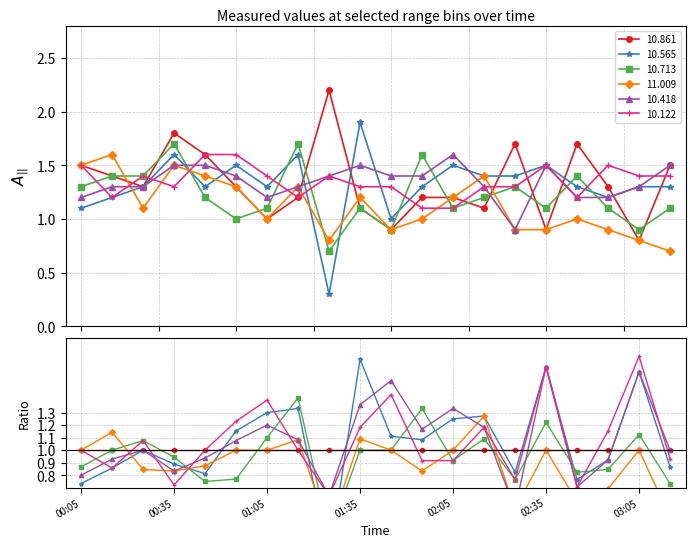

Reading left to right, list all the values displayed in this chart.

10.861: 1.5	1.4	1.3	1.8	1.6	1.3	1.0	1.2	2.2	1.1	0.9	1.2	1.2	1.1	1.7	0.9	1.7	1.3	0.8	1.5
10.565: 1.1	1.2	1.3	1.6	1.3	1.5	1.3	1.6	0.3	1.9	1.0	1.3	1.5	1.4	1.4	1.5	1.3	1.2	1.3	1.3
10.713: 1.3	1.4	1.4	1.7	1.2	1.0	1.1	1.7	0.7	1.1	0.9	1.6	1.1	1.2	1.3	1.1	1.4	1.1	0.9	1.1
11.009: 1.5	1.6	1.1	1.5	1.4	1.3	1.0	1.3	0.8	1.2	0.9	1.0	1.2	1.4	0.9	0.9	1.0	0.9	0.8	0.7
10.418: 1.2	1.3	1.3	1.5	1.5	1.4	1.2	1.3	1.4	1.5	1.4	1.4	1.6	1.3	0.9	1.5	1.2	1.2	1.3	1.5
10.122: 1.5	1.2	1.4	1.3	1.6	1.6	1.4	1.2	1.4	1.3	1.3	1.1	1.1	1.3	1.3	1.5	1.2	1.5	1.4	1.4